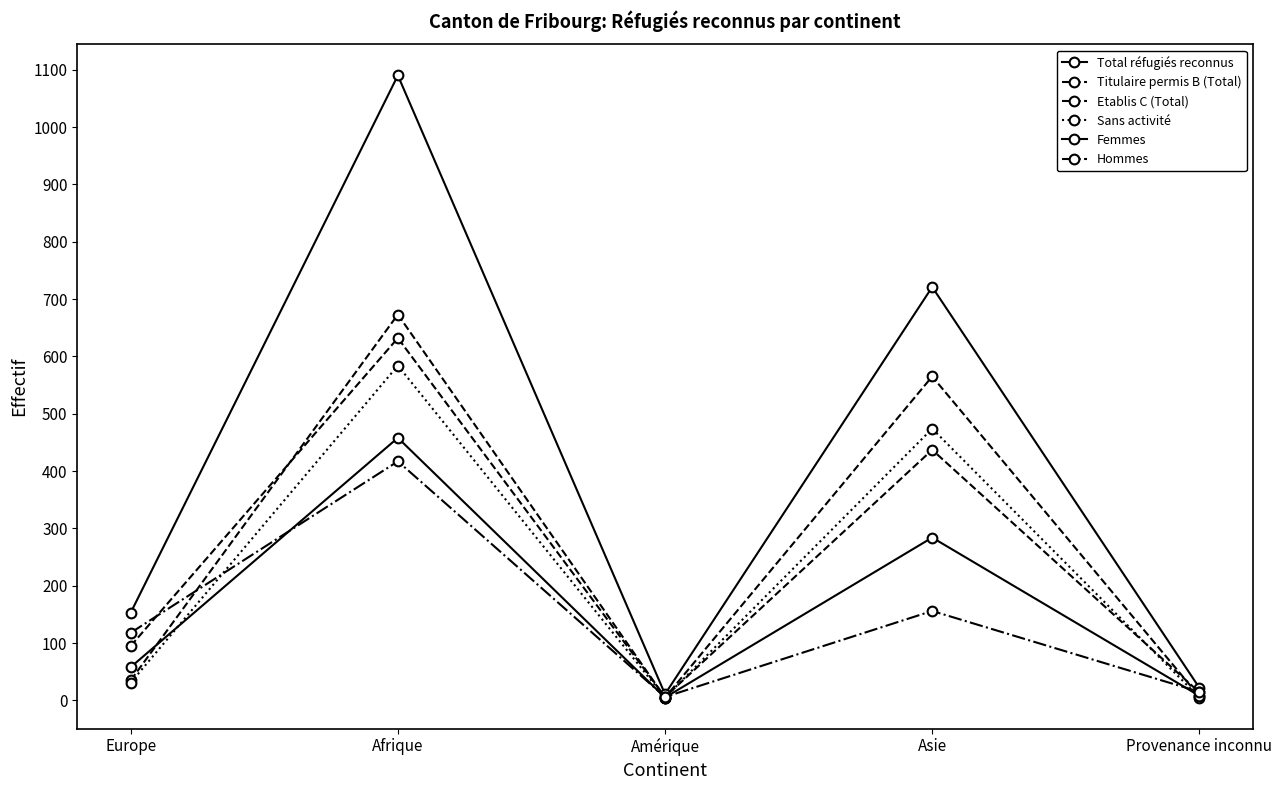

What is the sum of the Total réfugiés reconnus values at Asie and Afrique?

1811